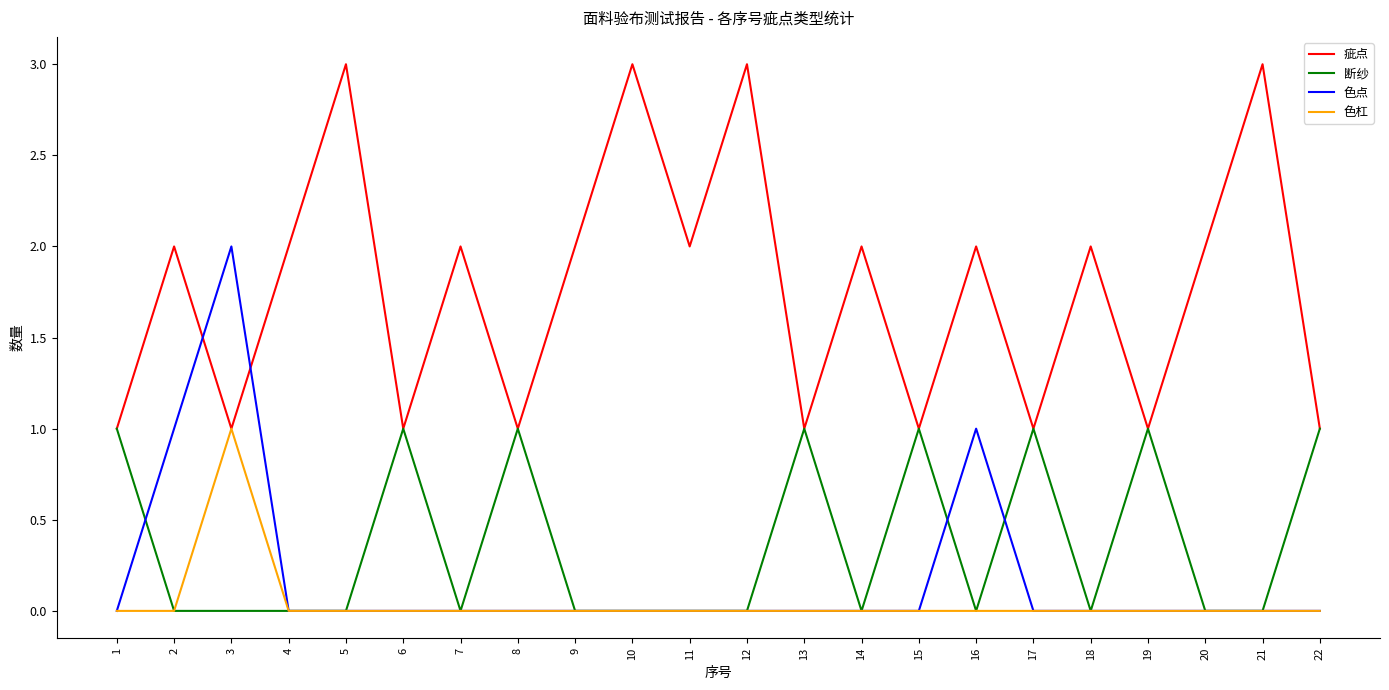

Is it true that 色点 equals 1 at 10?

False